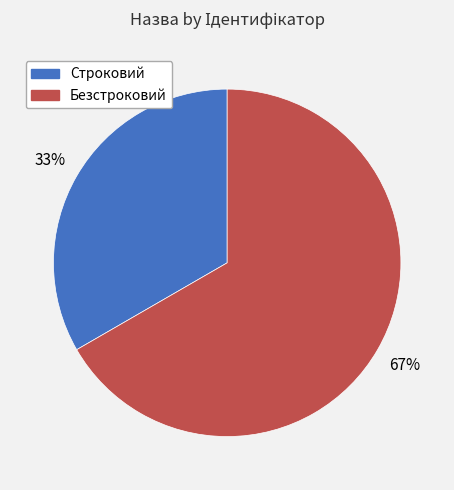

What is the smallest slice in the pie chart?

Строковий